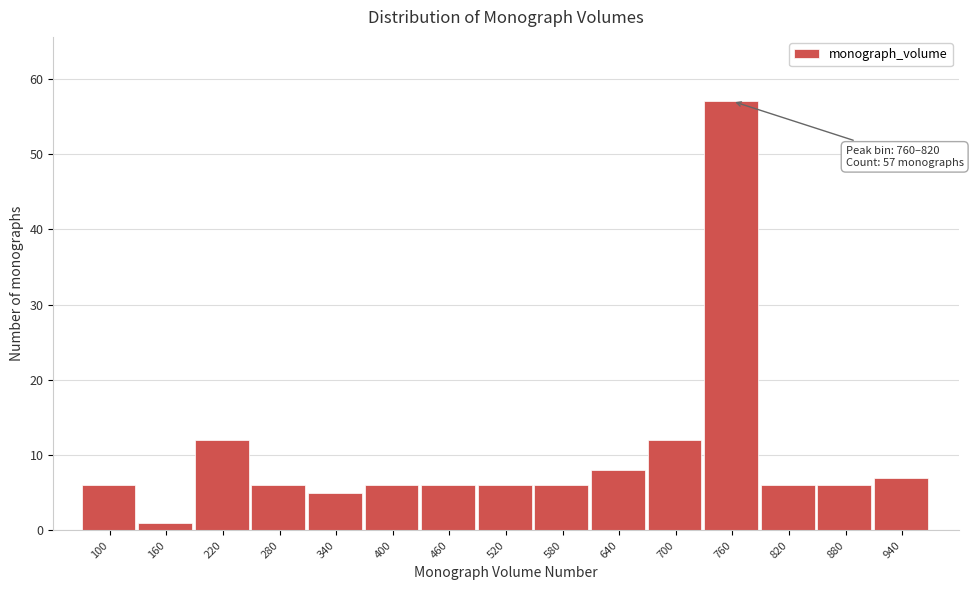

Reading left to right, what are all the values shown in this chart?

100=6	160=1	220=12	280=6	340=5	400=6	460=6	520=6	580=6	640=8	700=12	760=57	820=6	880=6	940=7